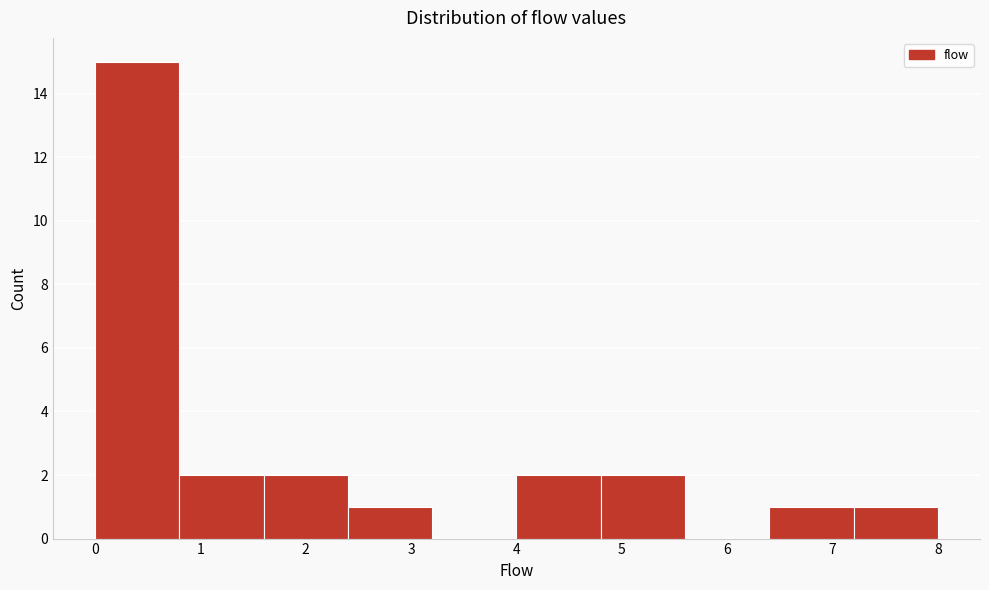

What is the height of the bar covering 4.8 to 5.6 on the x-axis? The values are not printed on the chart, so give them approximately, as read against the axis.

2